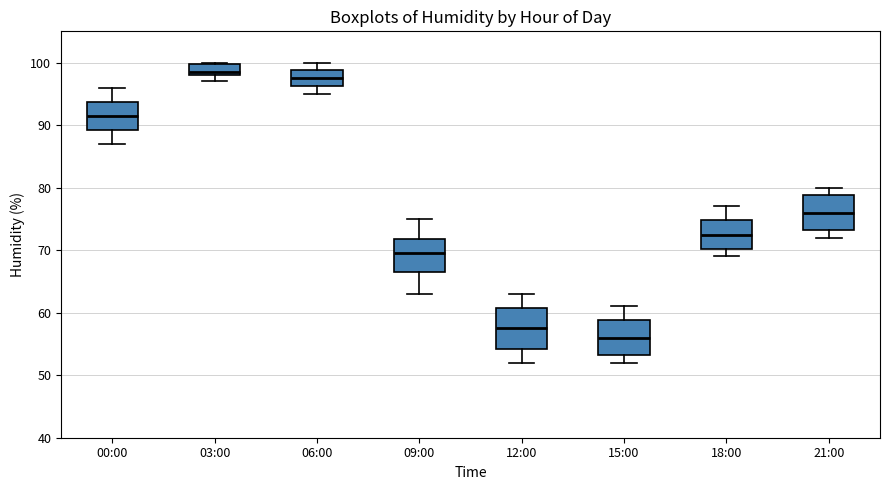

Which box has the lowest median line?

15:00